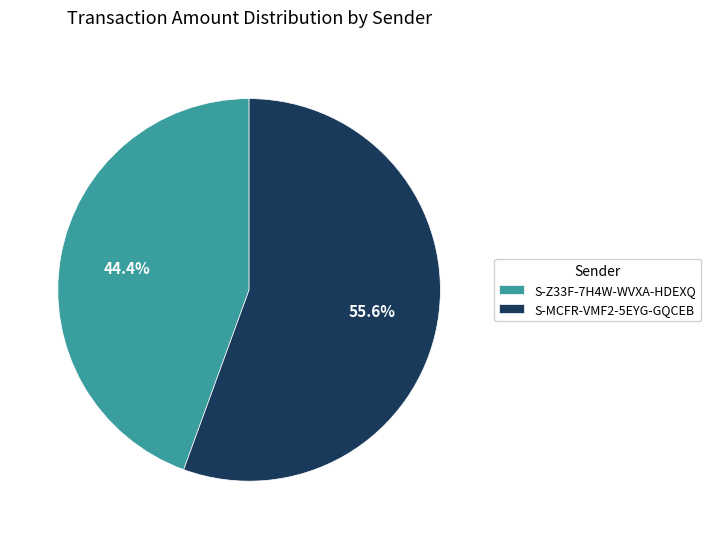

How many slices are in this pie chart?

2